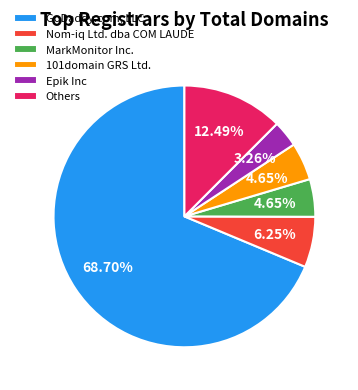

Combined, do Nom-iq Ltd. dba COM LAUDE and MarkMonitor Inc. account for over 50%?

No